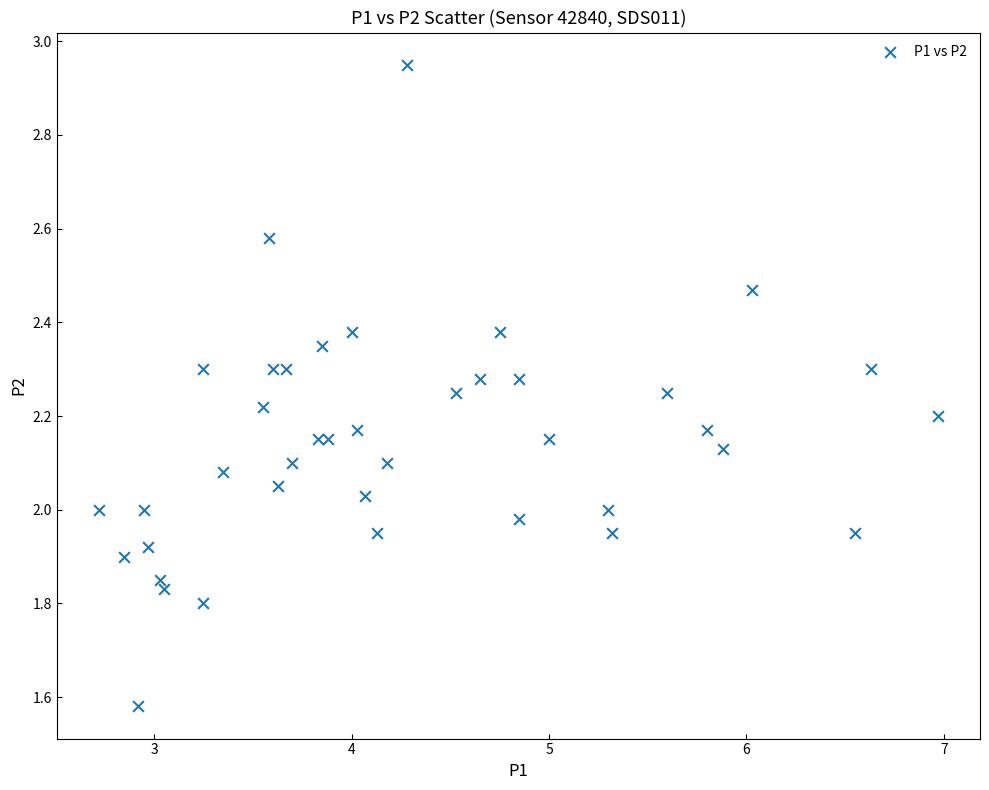

What is the range of Y values (max minus min)?

1.4